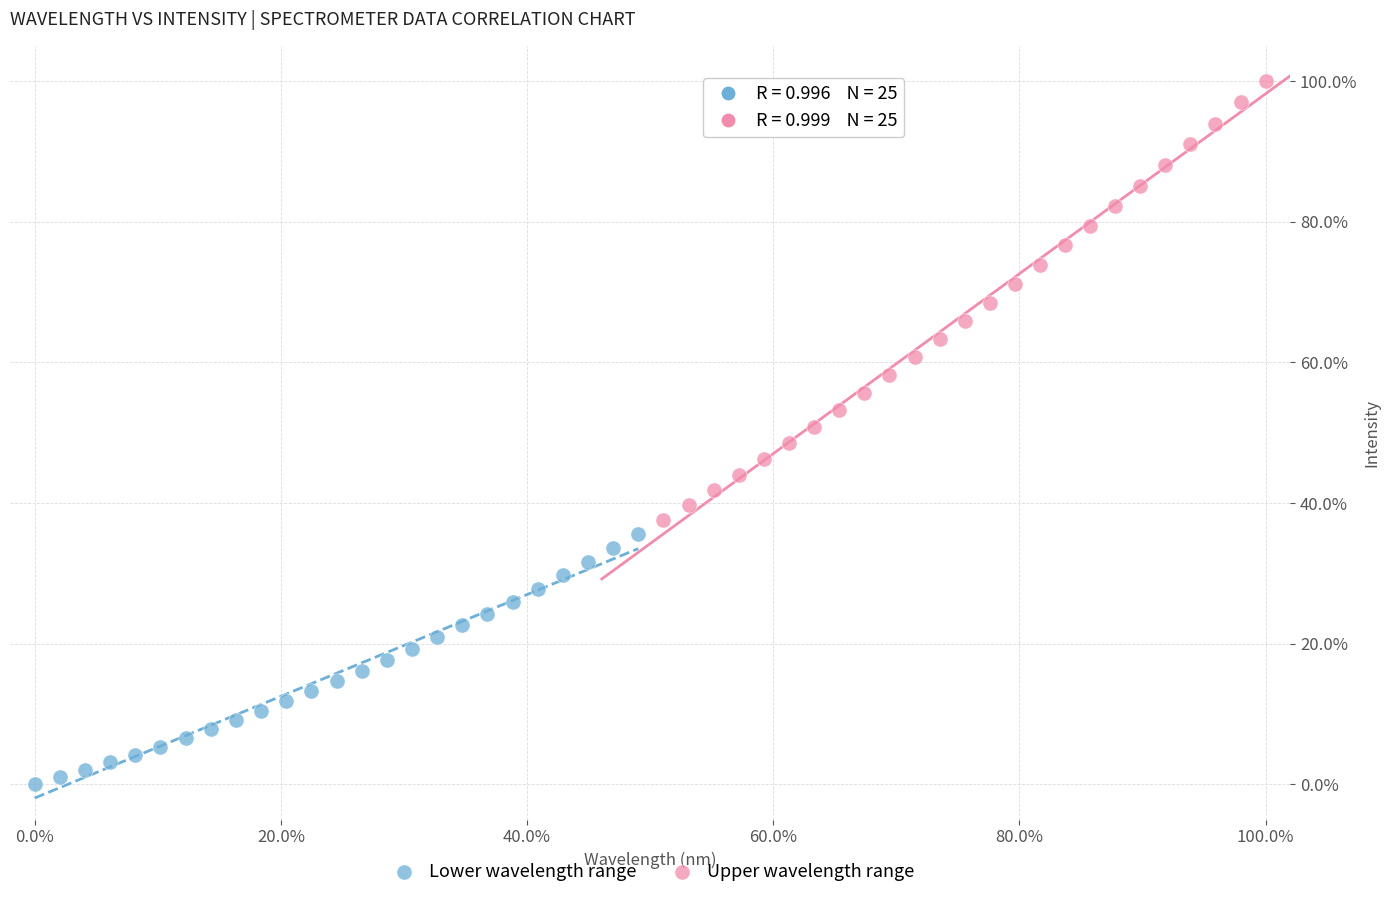

Which series contains the highest Y value?

Upper wavelength range